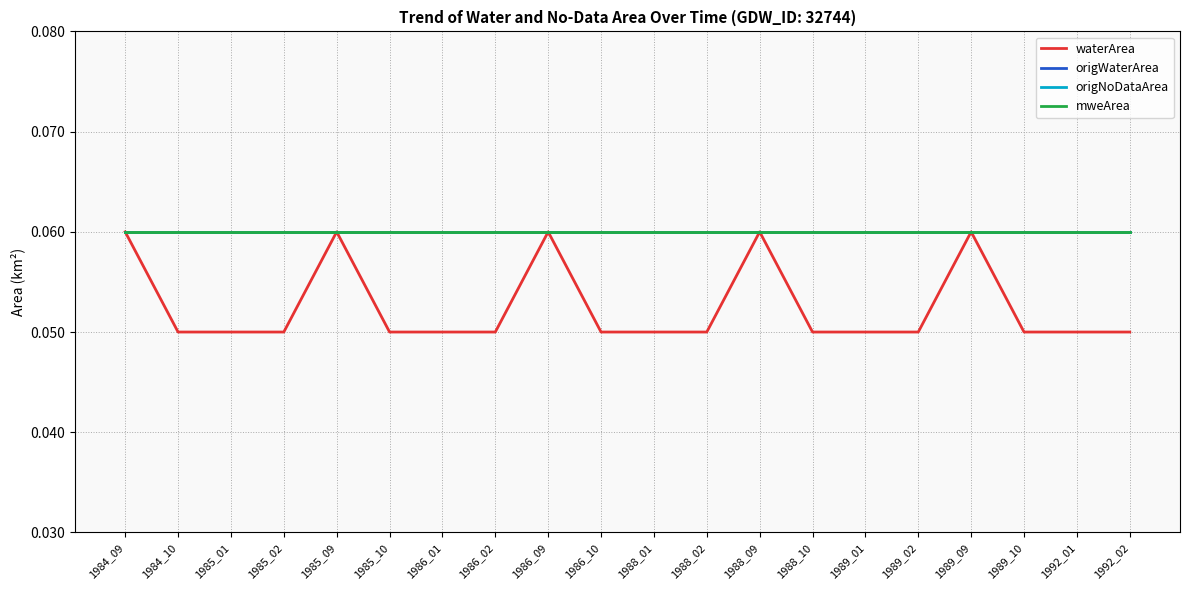

Does the chart display data point markers on the line(s)?

No